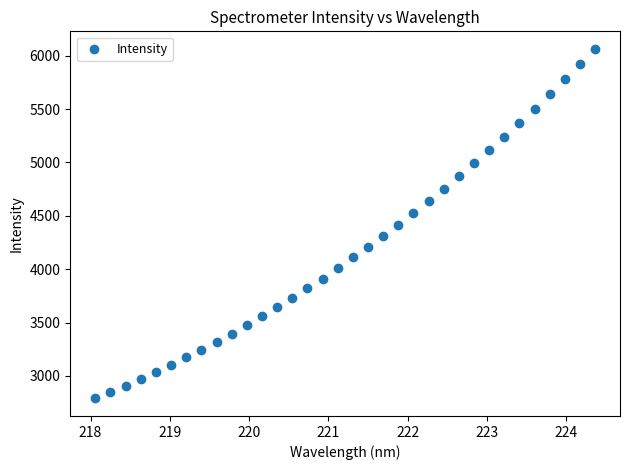

What is the range of Y values (max minus min)?

3275.1